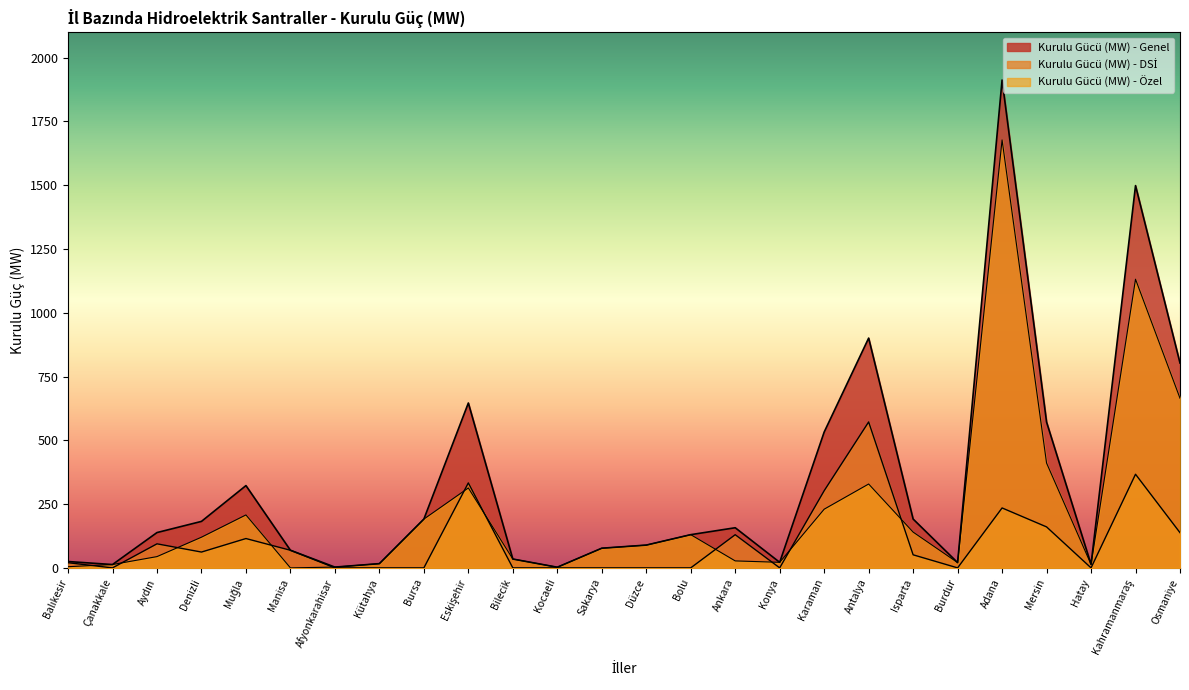

What is the difference between the second highest and second lowest values in the Kurulu Gücü (MW) - Genel series?

1495.4